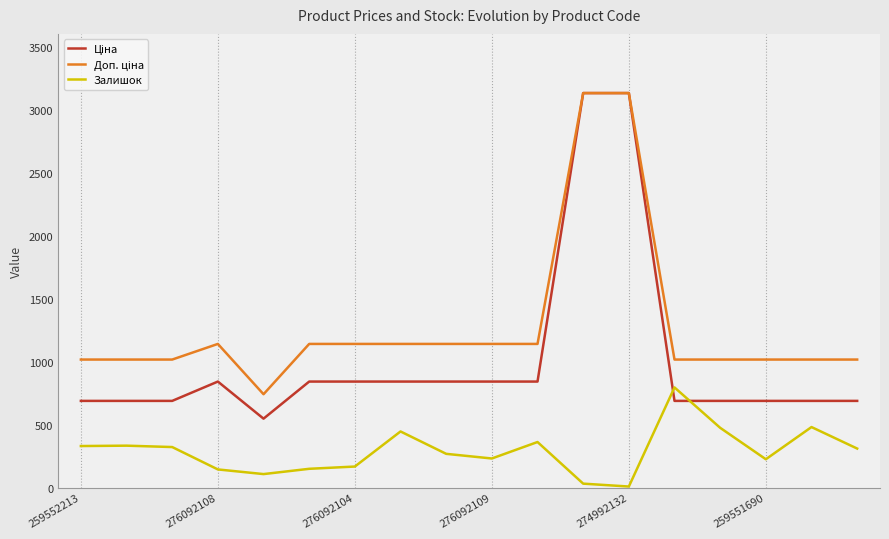

What is the maximum value for Залишок?

796.0